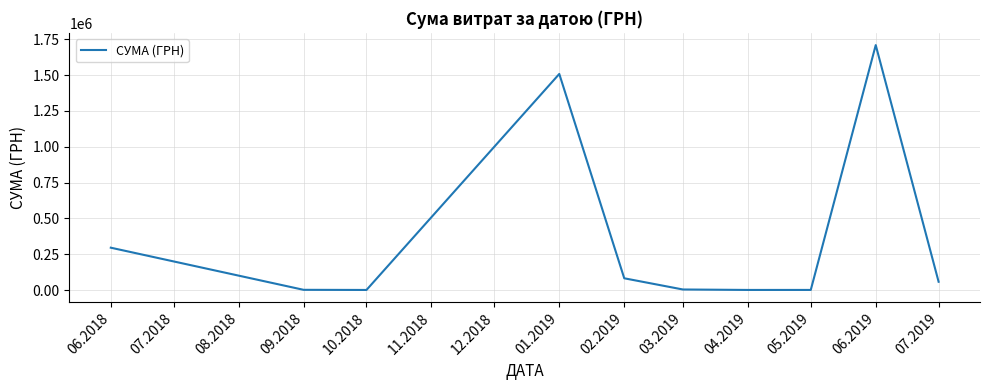

What is the difference between the maximum and minimum values?

1709144.4